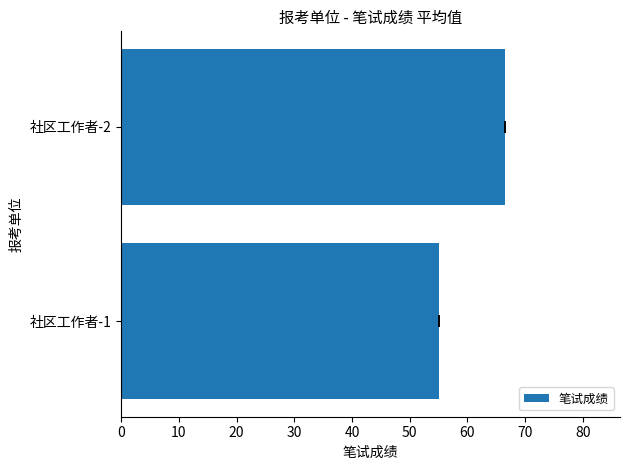

True or false: the data shows 16.9 at 社区工作者-1.

False